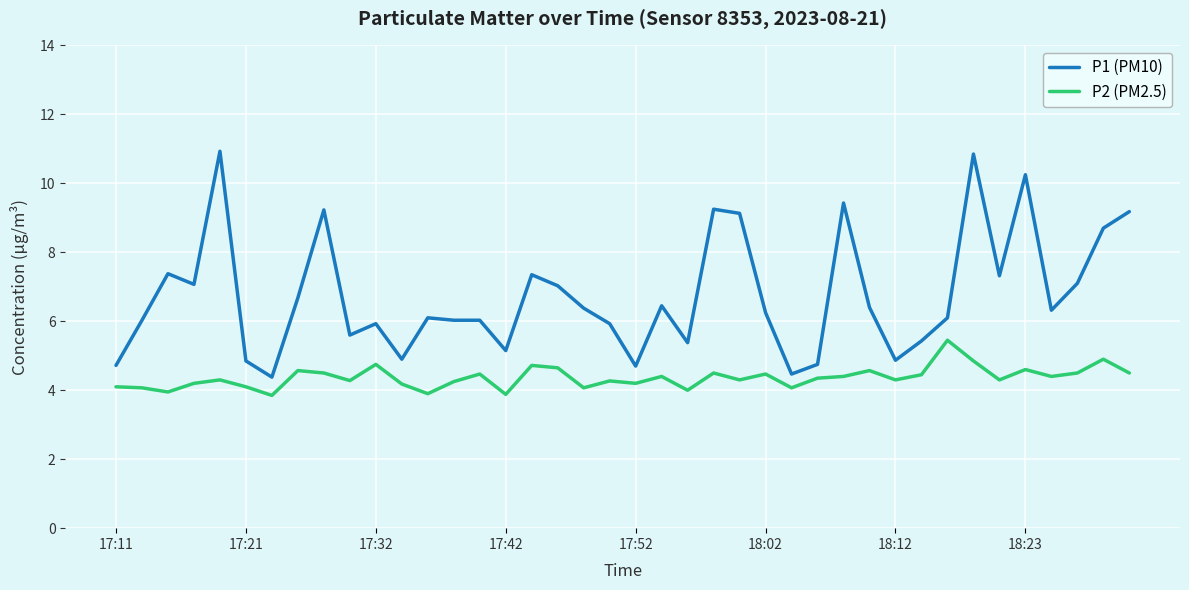

What are all the series names shown in the legend?

P1 (PM10), P2 (PM2.5)